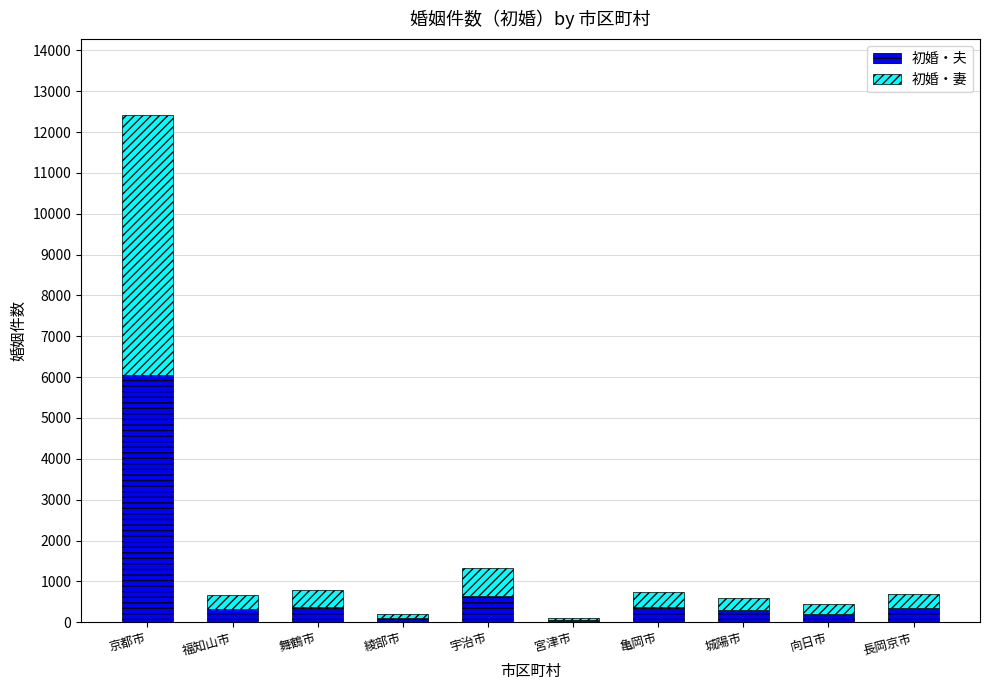

What is the value of the 初婚・夫 bar at the 3rd from the left?

382